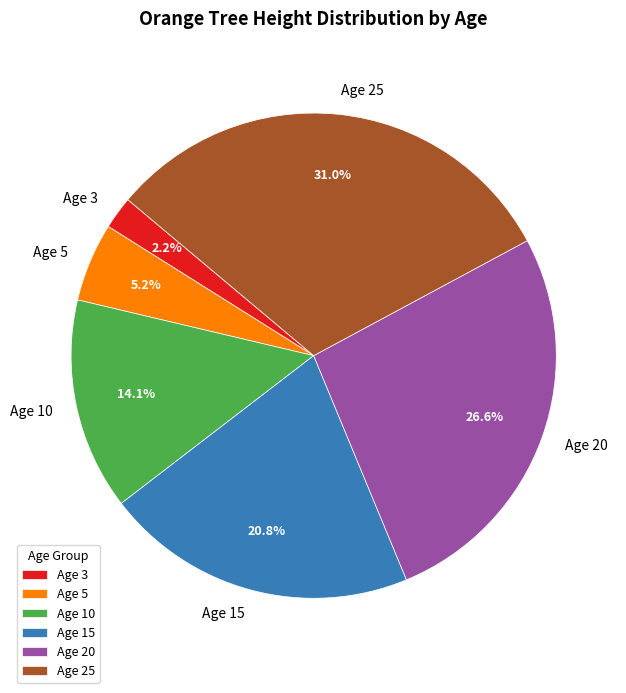

Rank the categories by value from highest to lowest.

Age 25, Age 20, Age 15, Age 10, Age 5, Age 3